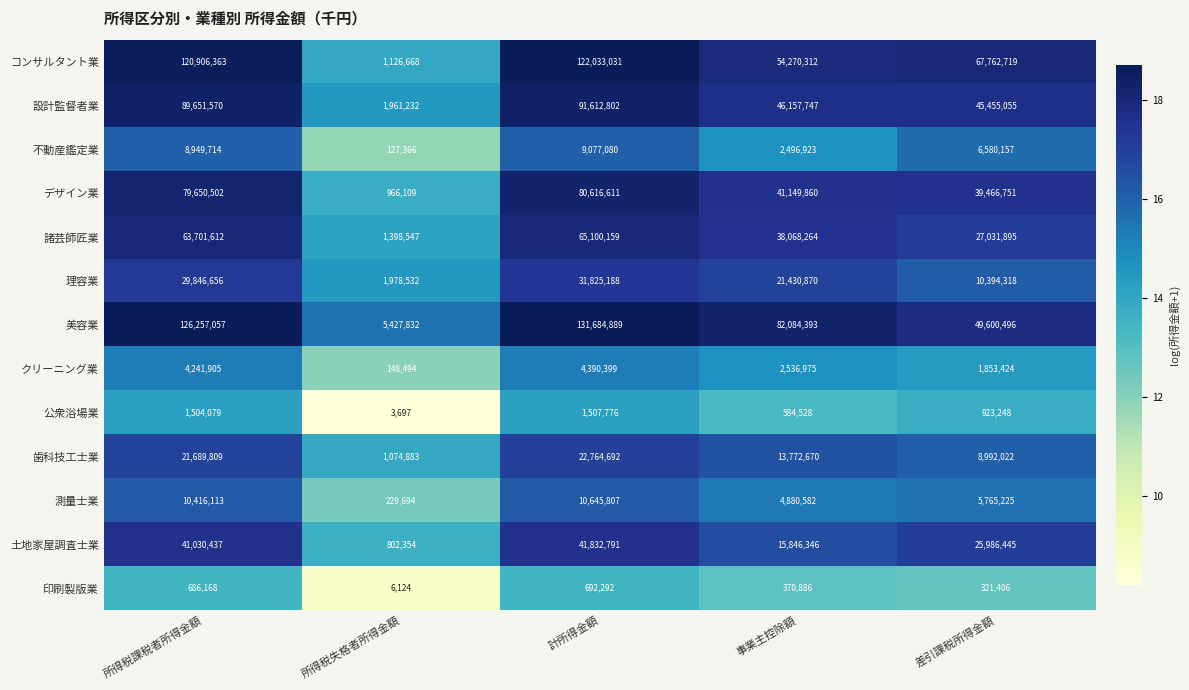

The デザイン業 series shows 51692607 at 差引課税所得金額. True or false?

False